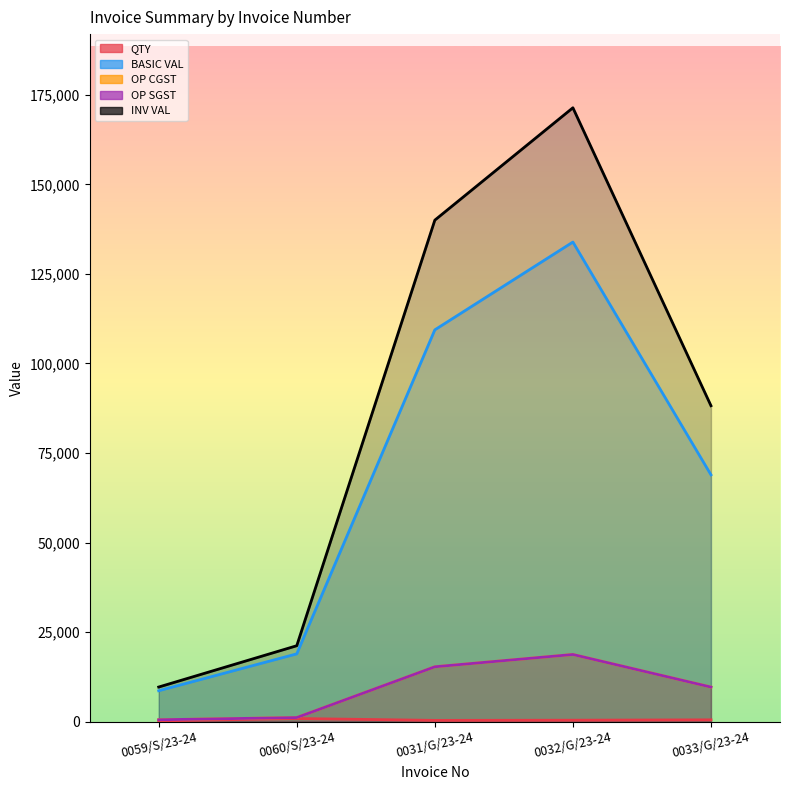

True or false: INV VAL has more than 2 interior local peaks.

False